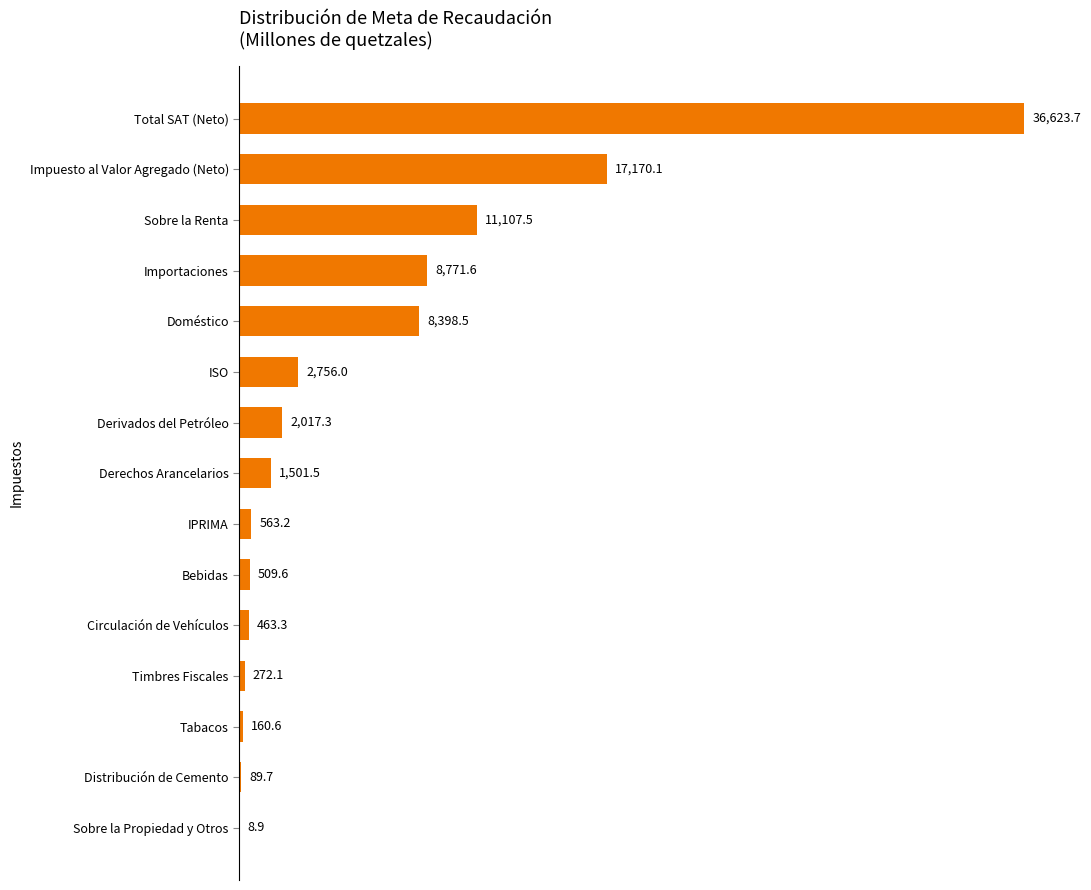

Which label corresponds to the largest value in the chart?

Total SAT (Neto)